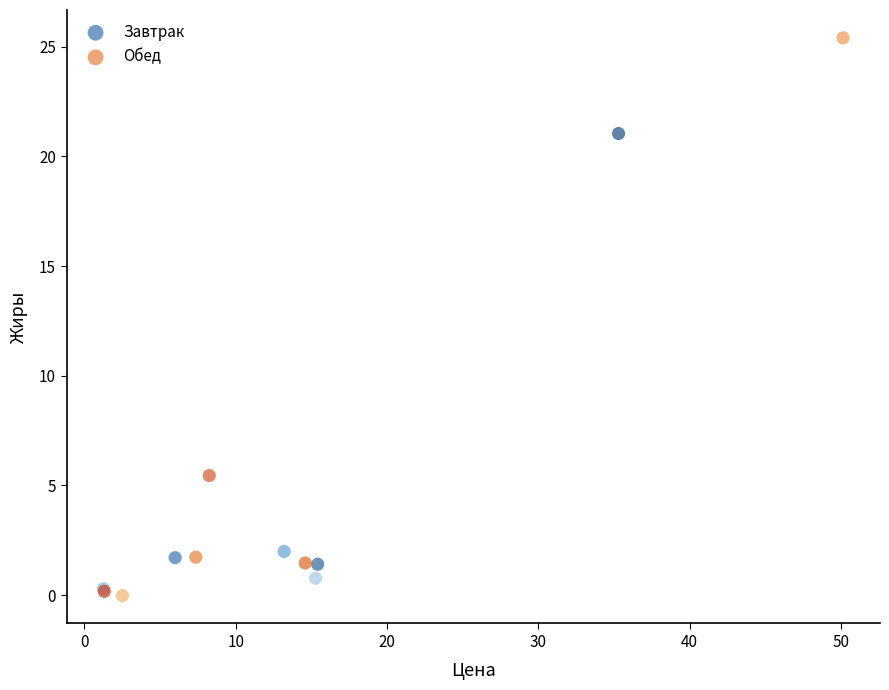

Which series reaches the maximum Y coordinate?

Обед